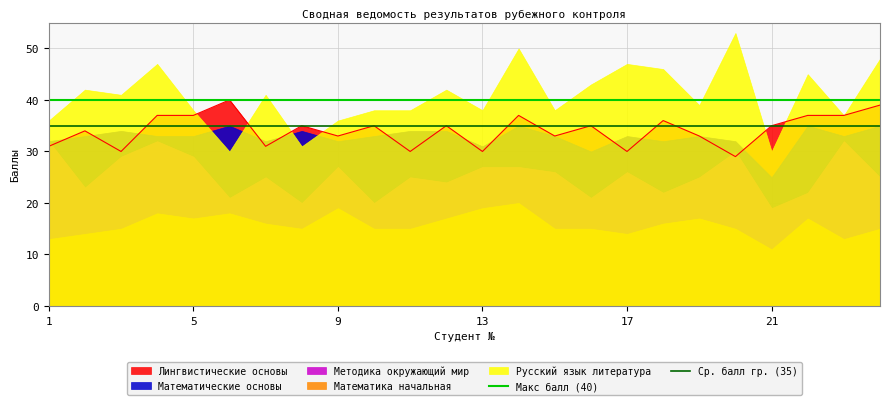

Is it true that Лингвистические основы equals 30 at 17?

True